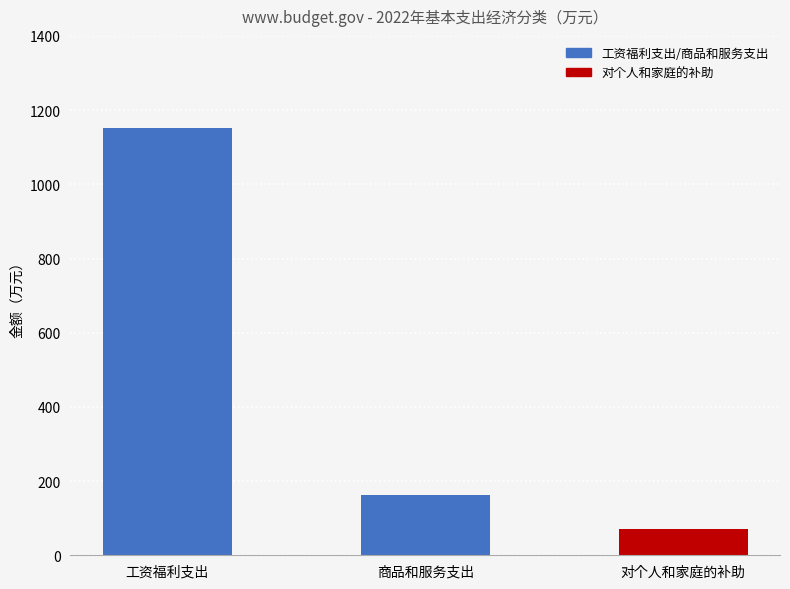

Reading right to left, list all the values displayed in this chart.

71.9	163.0	1150.8